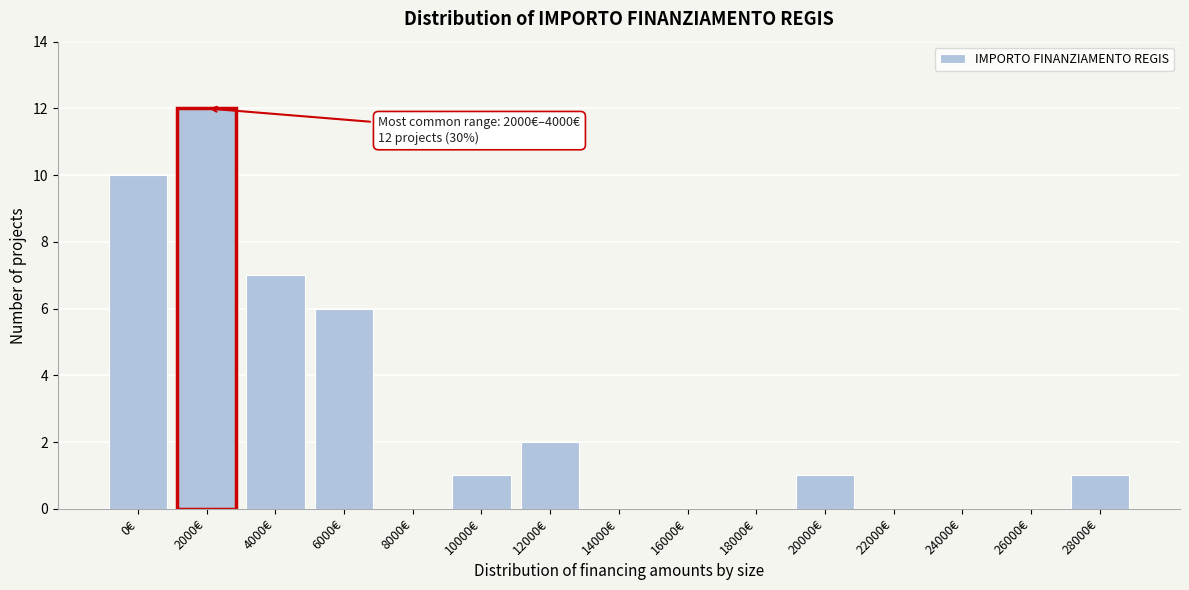

Reading left to right, extract all data points from this chart.

0€=10	2000€=12	4000€=7	6000€=6	8000€=0	10000€=1	12000€=2	14000€=0	16000€=0	18000€=0	20000€=1	22000€=0	24000€=0	26000€=0	28000€=1